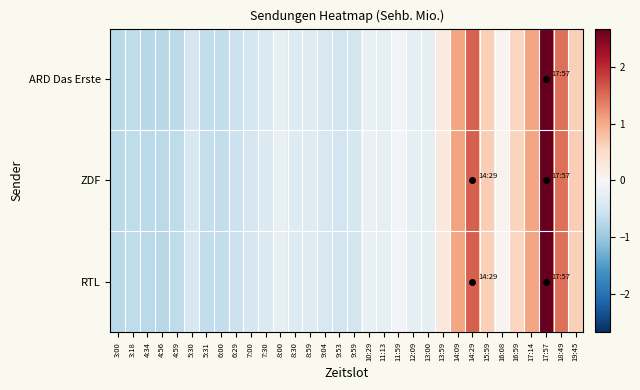

List the series in order of their overall mean, highest first.

ZDF, RTL, ARD Das Erste